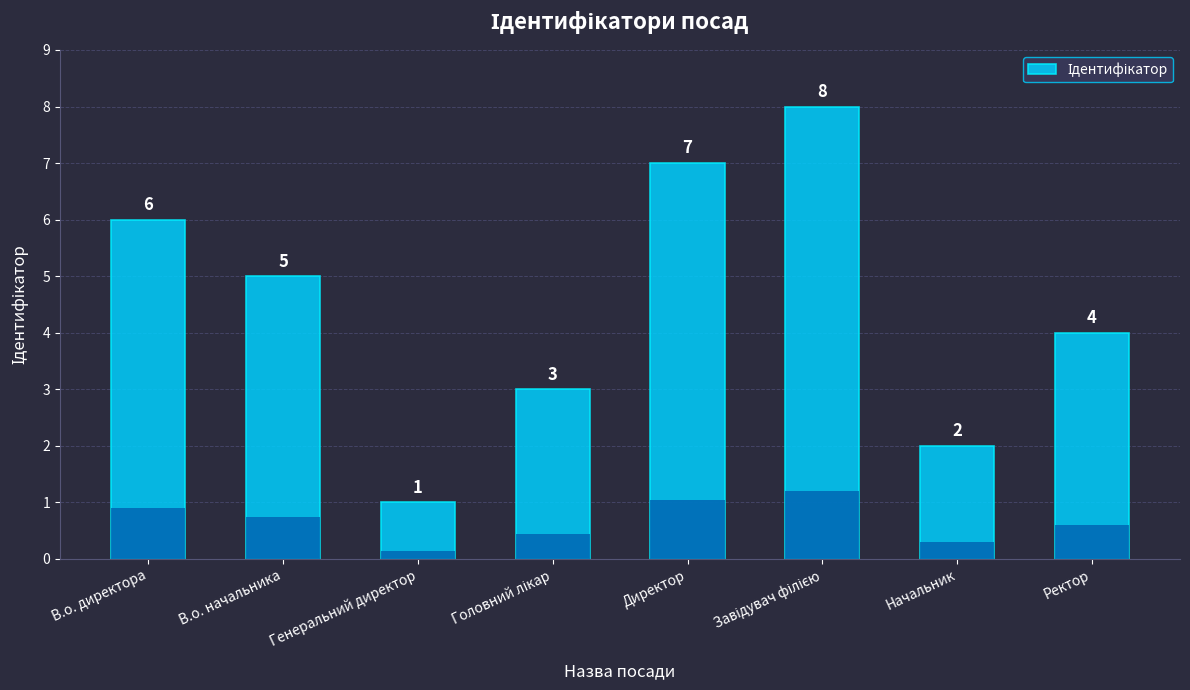

What is the change in value from Головний лікар to Начальник?

-1